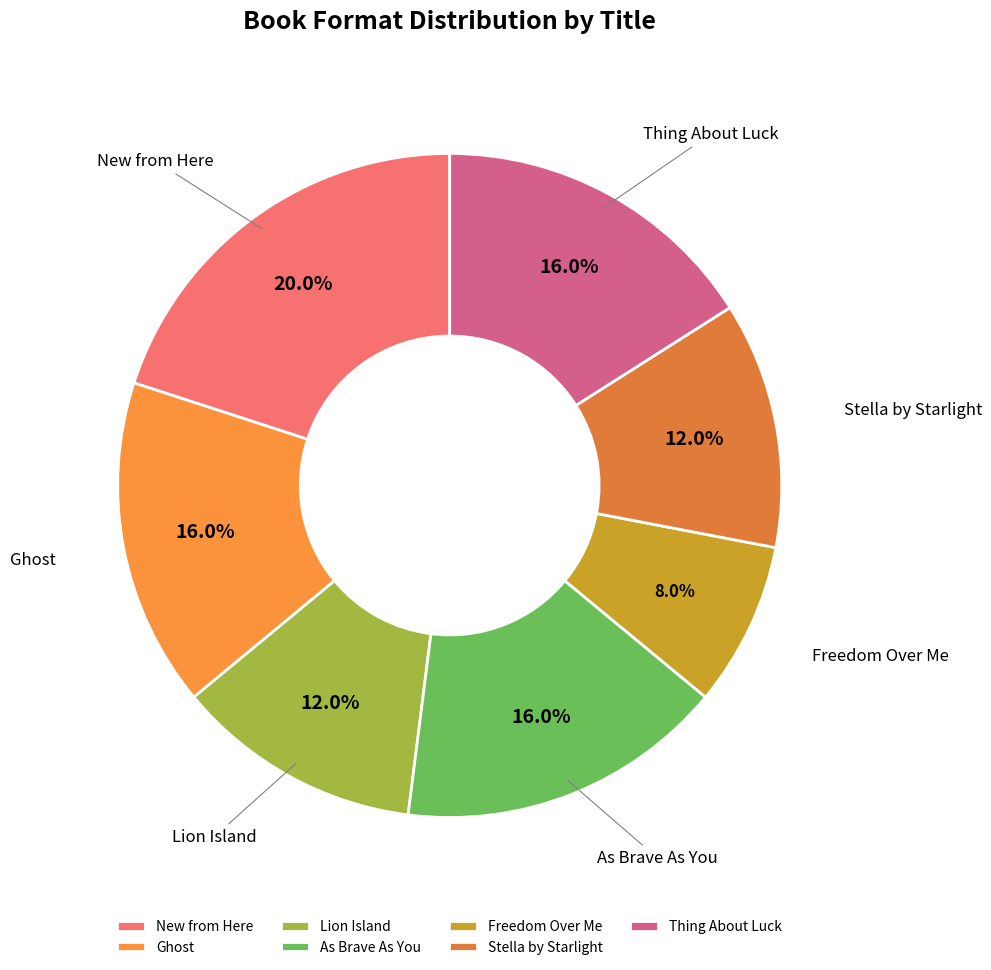

Is the sum of Freedom Over Me and Ghost greater than half?

No